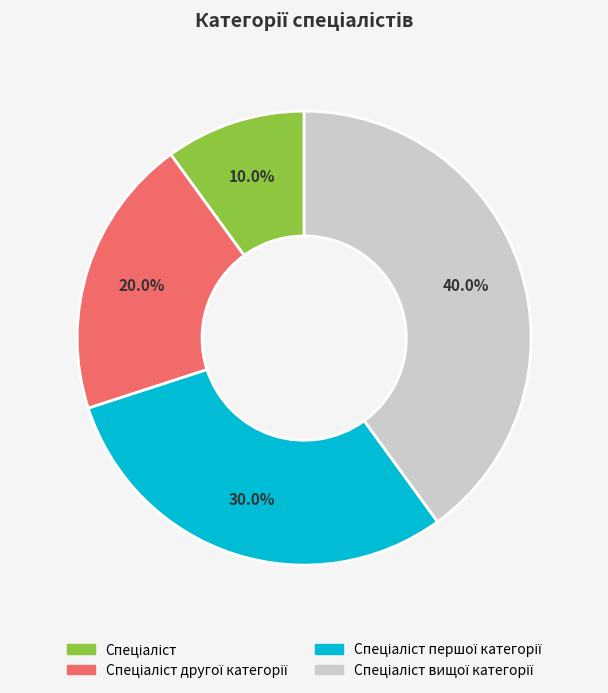

Is there a majority slice in this chart?

No